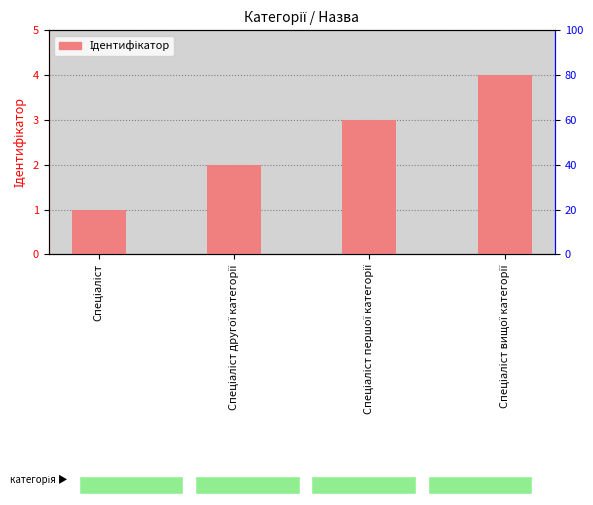

True or false: the data shows 2 at Спеціаліст.

False